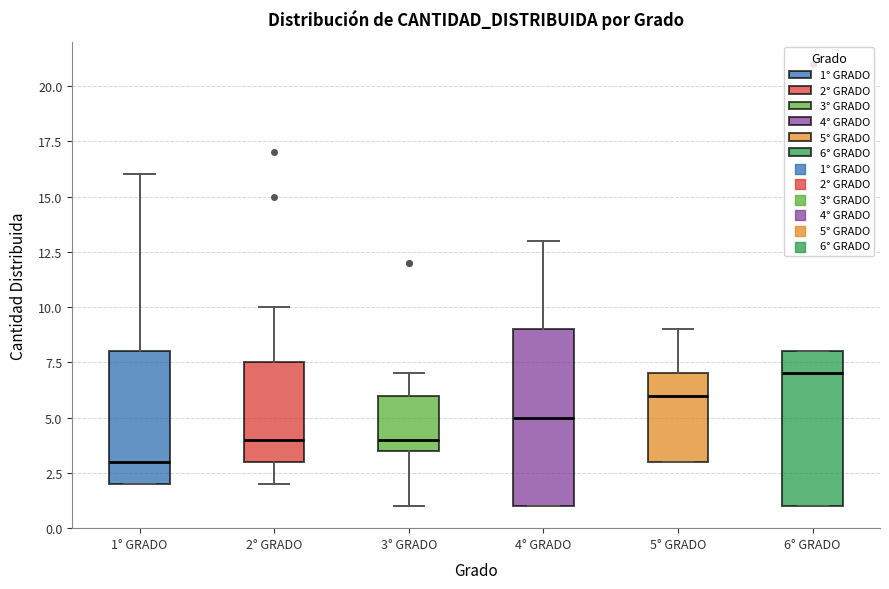

Reading left to right, transcribe this box plot: for each box, give where its median line is, the range the box spans, and where its two whiskers end, as read against the y-axis. The values are not printed on the chart, so give them approximately, as read against the axis.

1° GRADO: median 3.0, box 2.0 to 8.0, whiskers 2.0 to 16.0
2° GRADO: median 4.0, box 3.0 to 7.5, whiskers 2.0 to 10.0
3° GRADO: median 4.0, box 3.5 to 6.0, whiskers 1.0 to 7.0
4° GRADO: median 5.0, box 1.0 to 9.0, whiskers 1.0 to 13.0
5° GRADO: median 6.0, box 3.0 to 7.0, whiskers 3.0 to 9.0
6° GRADO: median 7.0, box 1.0 to 8.0, whiskers 1.0 to 8.0